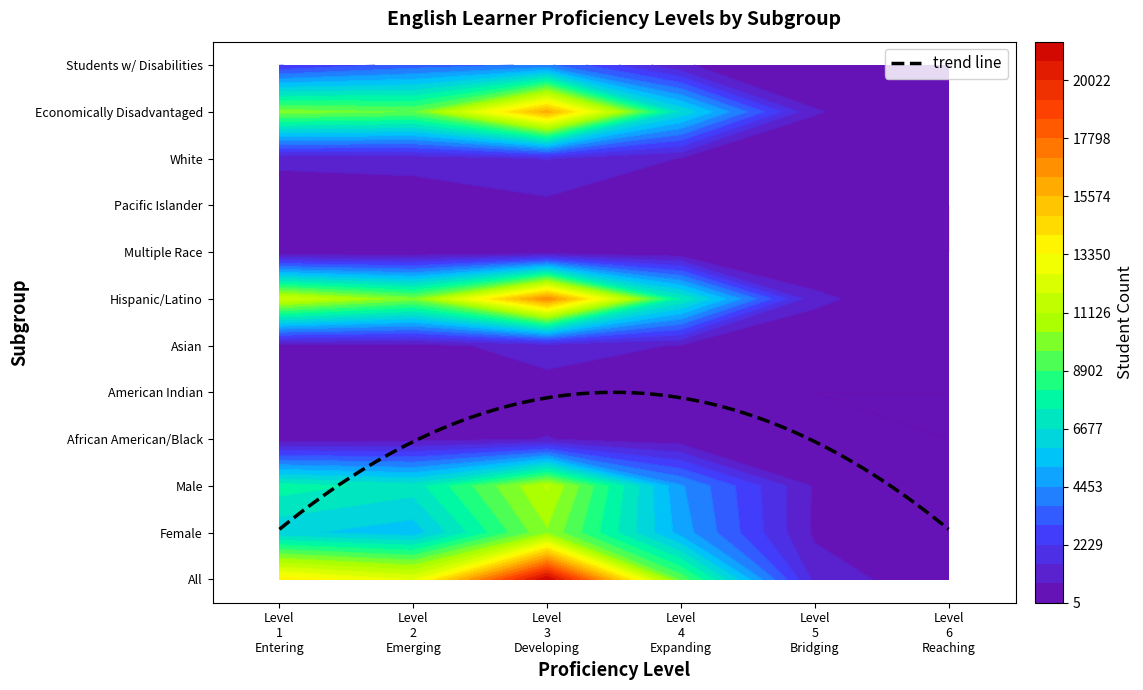

Reading right to left, what are all the values shown in this chart?

All: 84	1250	9426	21505	12549	13908
Female: 41	603	4864	10278	5506	6122
Male: 43	647	4561	11226	7043	7783
African American/Black: 5	33	285	770	476	383
American Indian: 5	5	110	424	222	73
Asian: 15	140	701	1082	488	432
Hispanic/Latino: 52	916	7353	16950	9949	11857
Multiple Race: 5	18	101	191	91	46
Pacific Islander: 5	14	162	565	334	177
White: 12	123	714	1523	989	940
Economically Disadvantaged: 48	803	6560	15919	9583	10036
Students w/ Disabilities: 5	65	820	3856	3281	2196